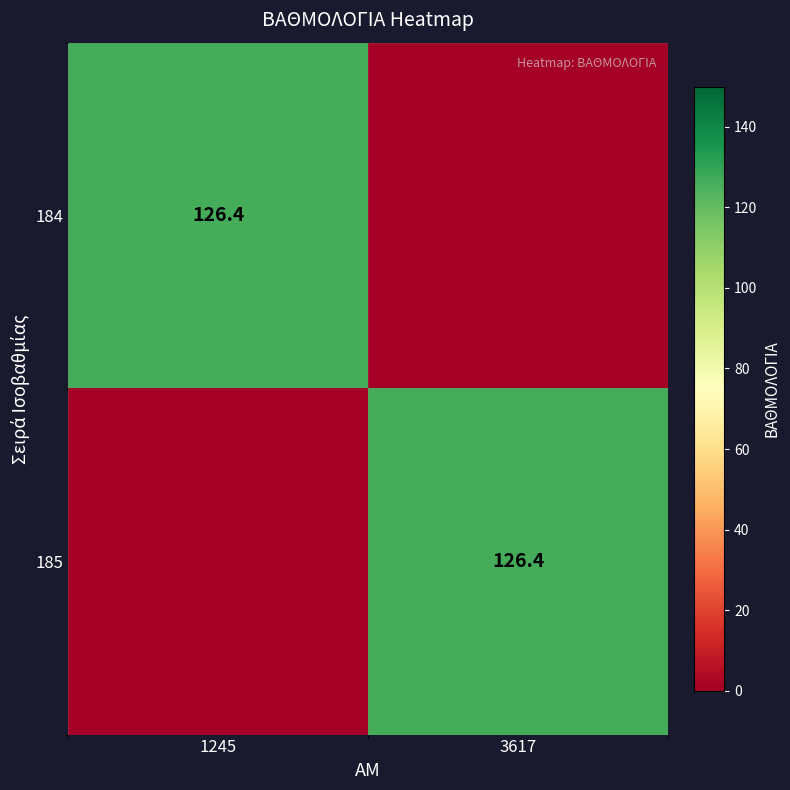

What is the total value across all series at 3617?

126.4